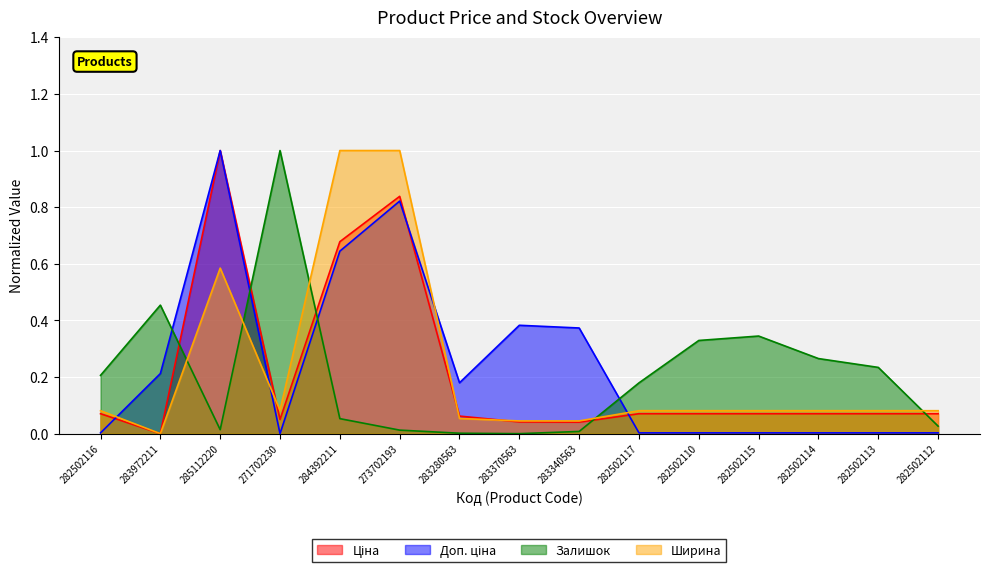

After their last crossing, which series has the higher values: Ширина or Доп. ціна?

Ширина